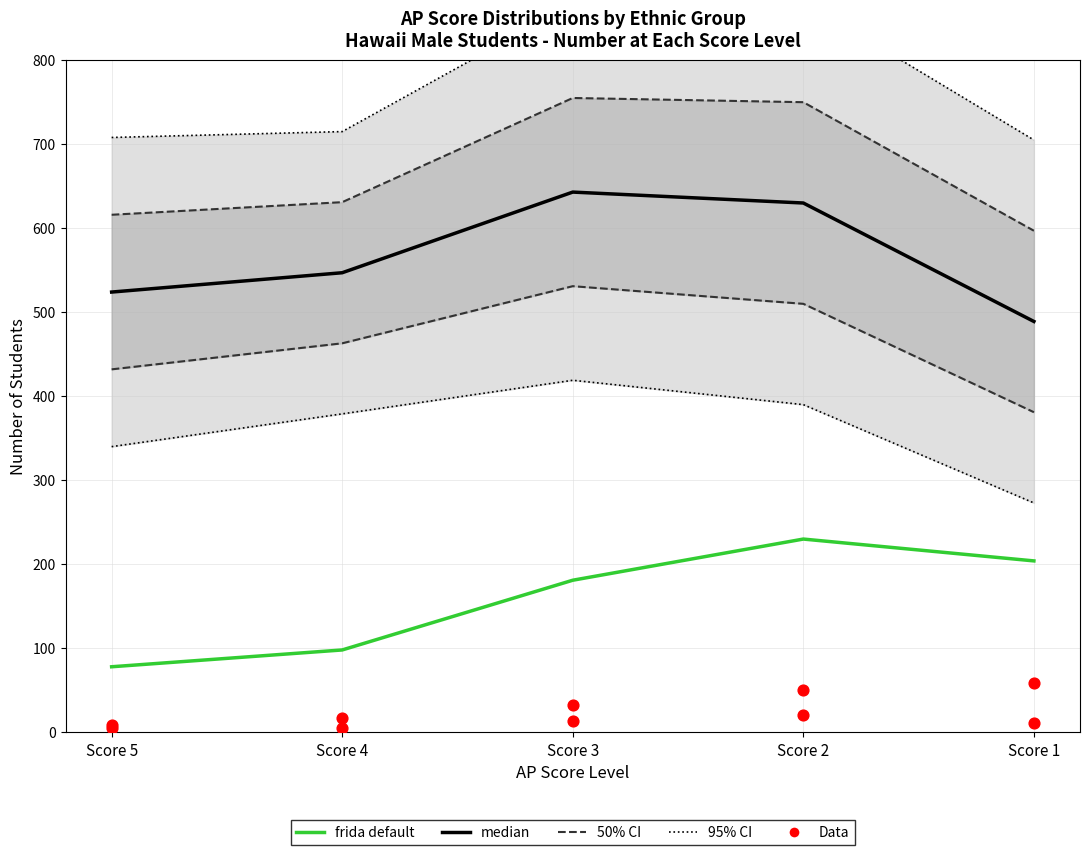

Is the value of 95% CI at Score 3 greater than the value of frida default (HISPANIC Total) at Score 5?

Yes